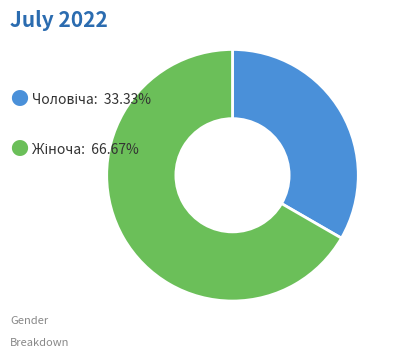

Is there any slice that represents more than half of the pie?

Yes